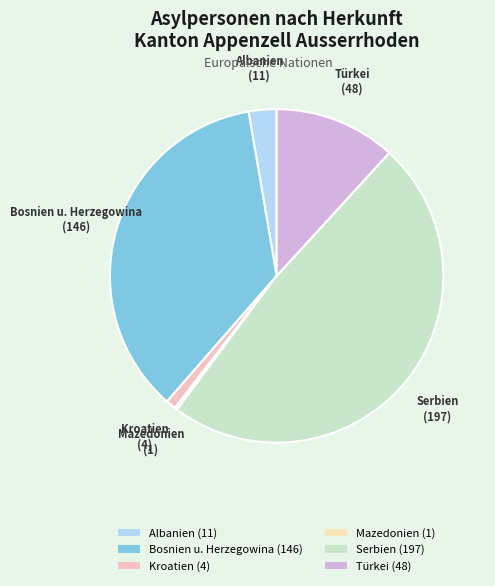

Is the sum of Albanien (11) and Türkei (48) greater than half?

No